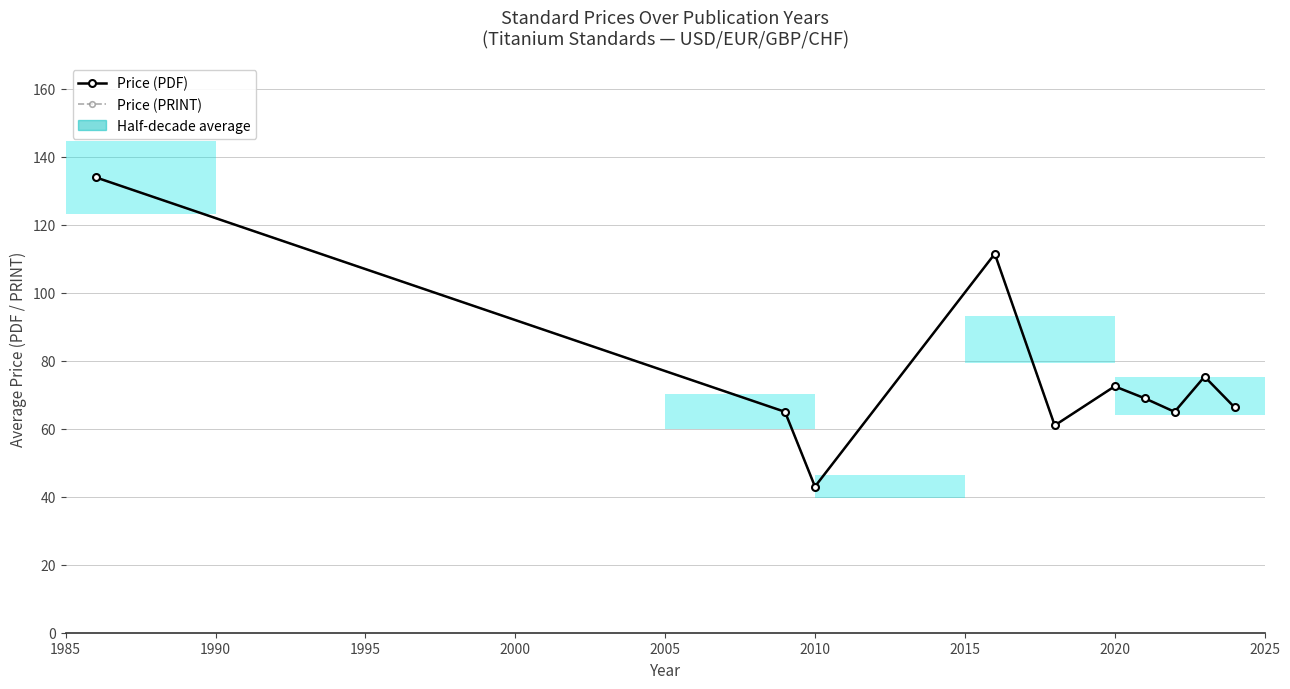

Where is the first local minimum for Price (PRINT)?

2010